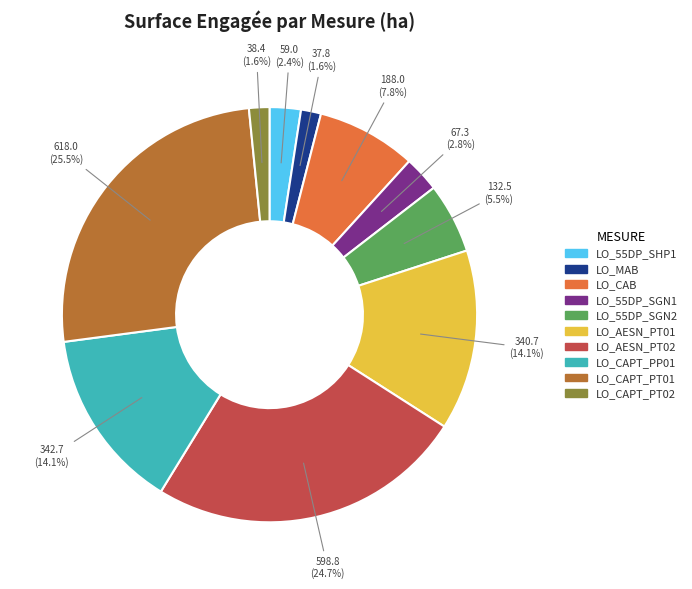

How much of the chart is everything except LO_55DP_SGN2?

94.5%